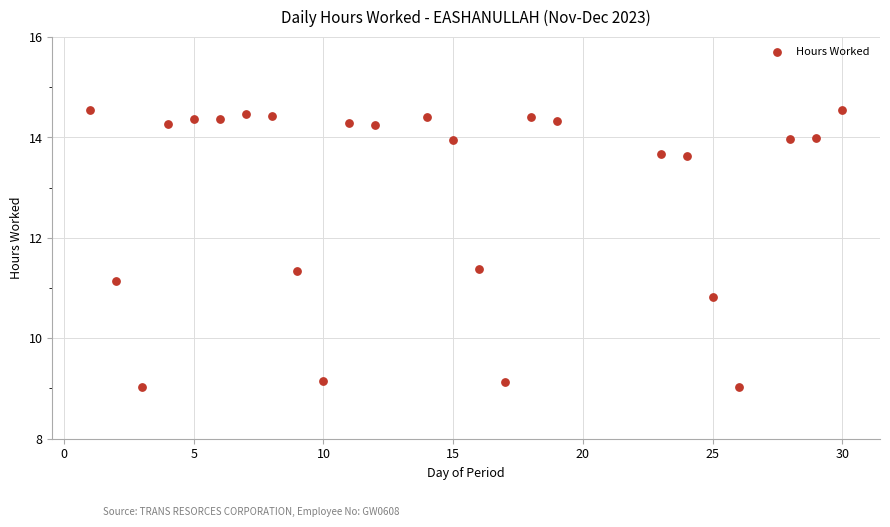

What is the range of Y values (max minus min)?

5.5